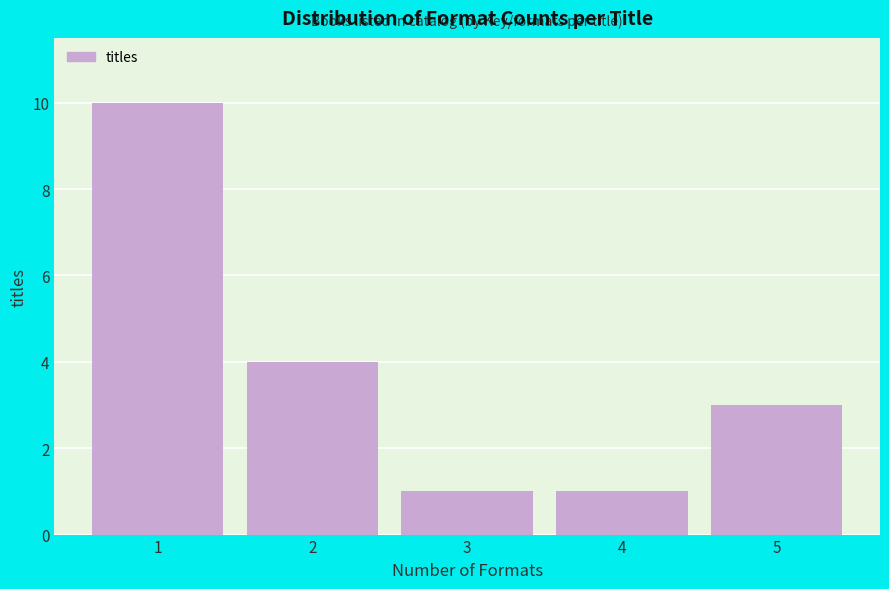

Reading right to left, what are all the values shown in this chart?

5=3	4=1	3=1	2=4	1=10